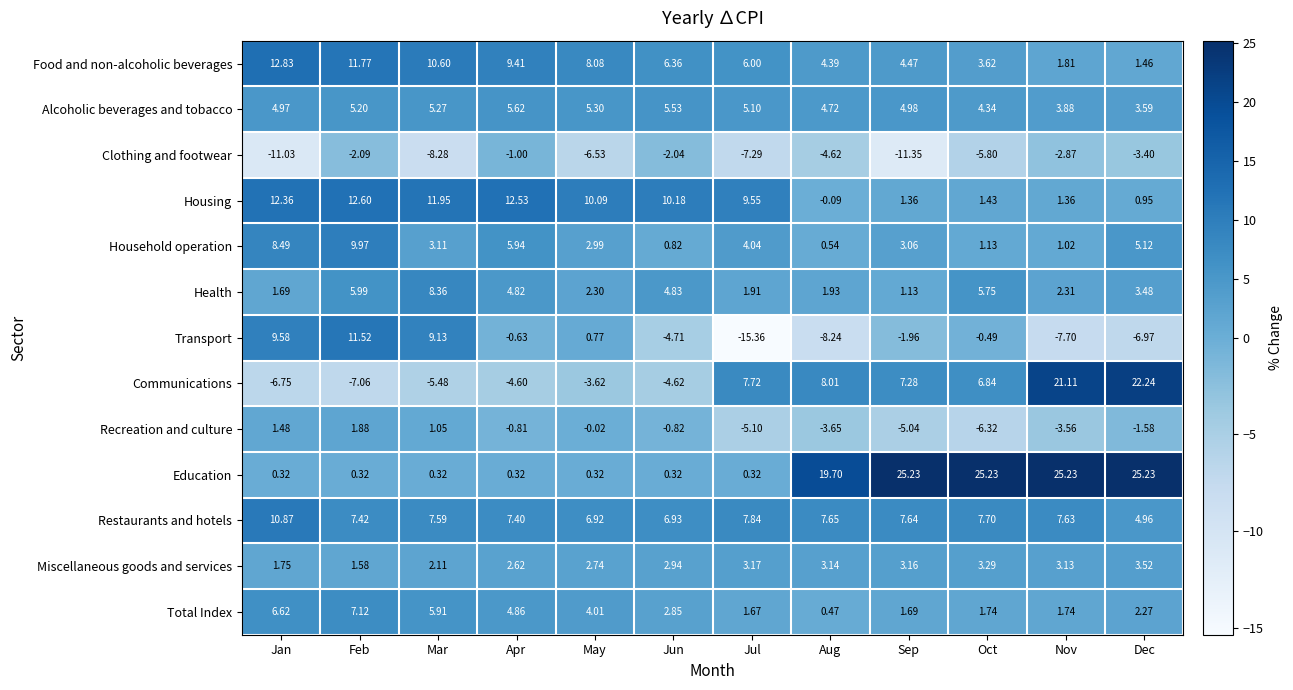

What is the spread (max minus min) of values at Feb?

19.7